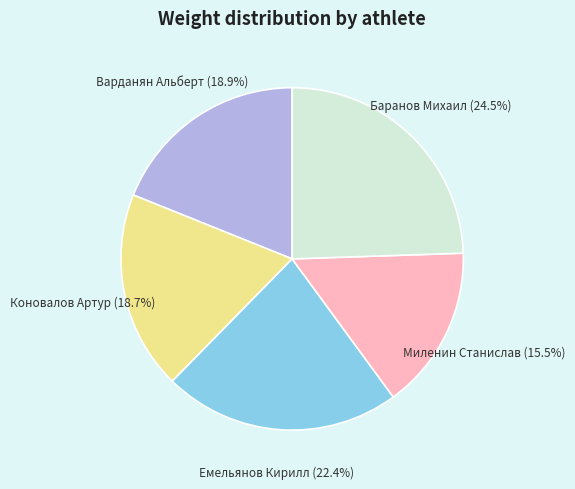

Which category has the smallest portion of the pie?

Миленин Станислав